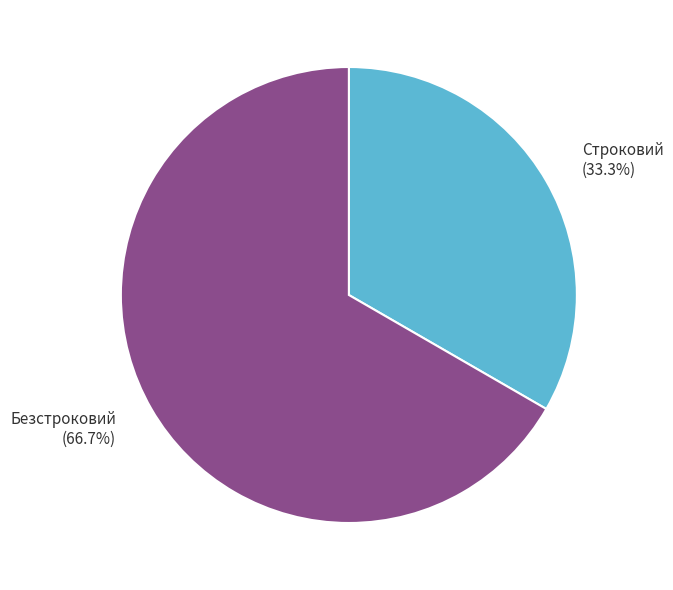

What percentage do Строковий and Безстроковий together represent?

100.0%